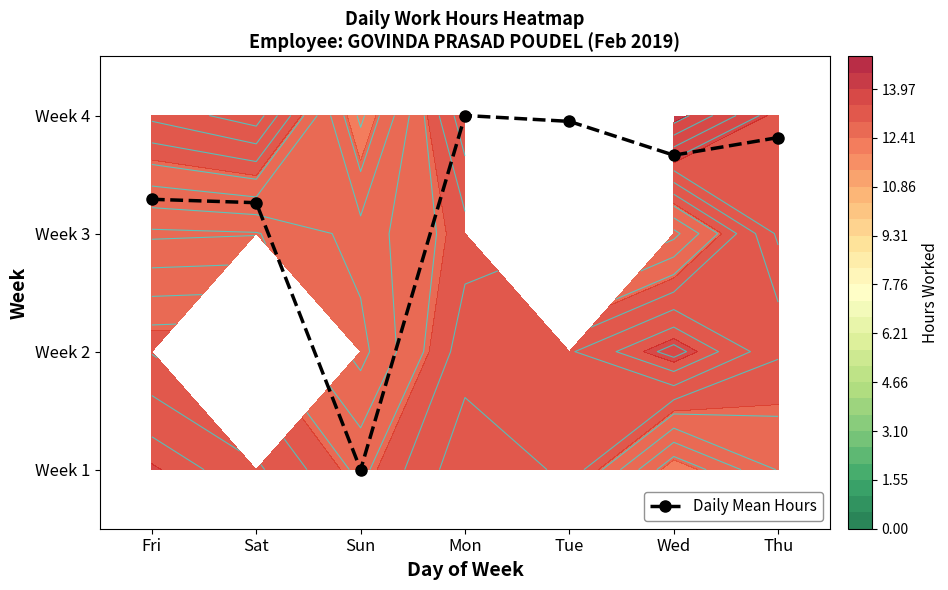

How many positive values are there?

6